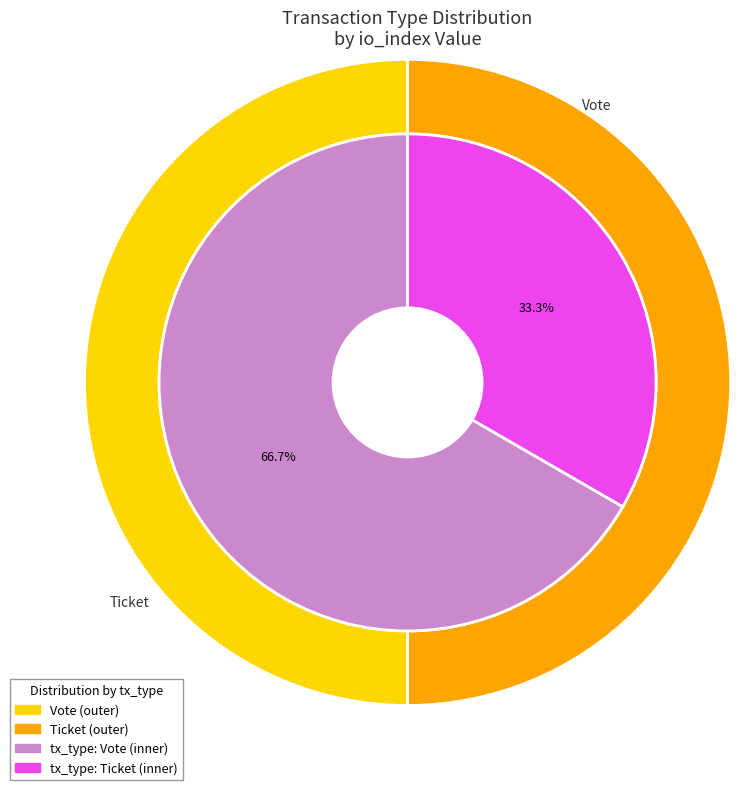

Count the number of slices in the pie.

2